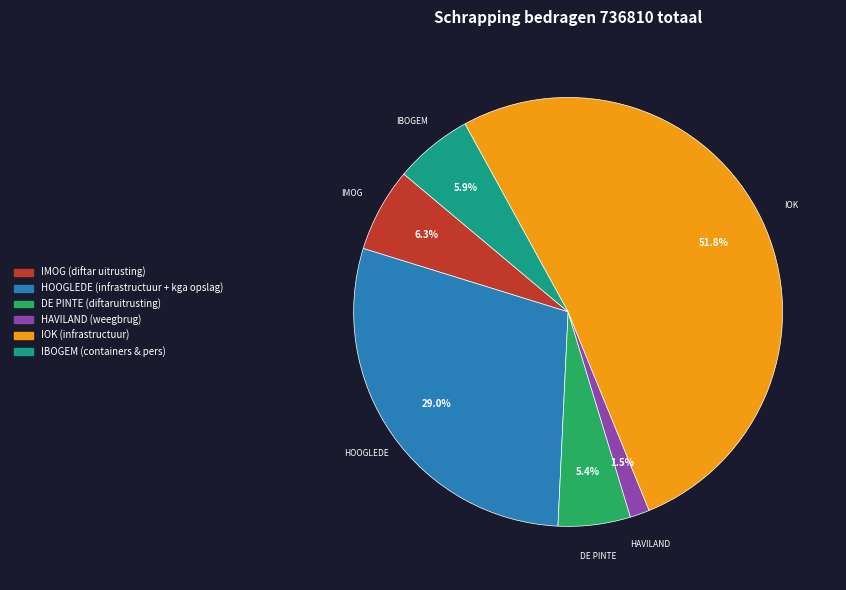

Do IOK (infrastructuur) and IBOGEM (containers & pers) together represent more than half of the pie?

Yes